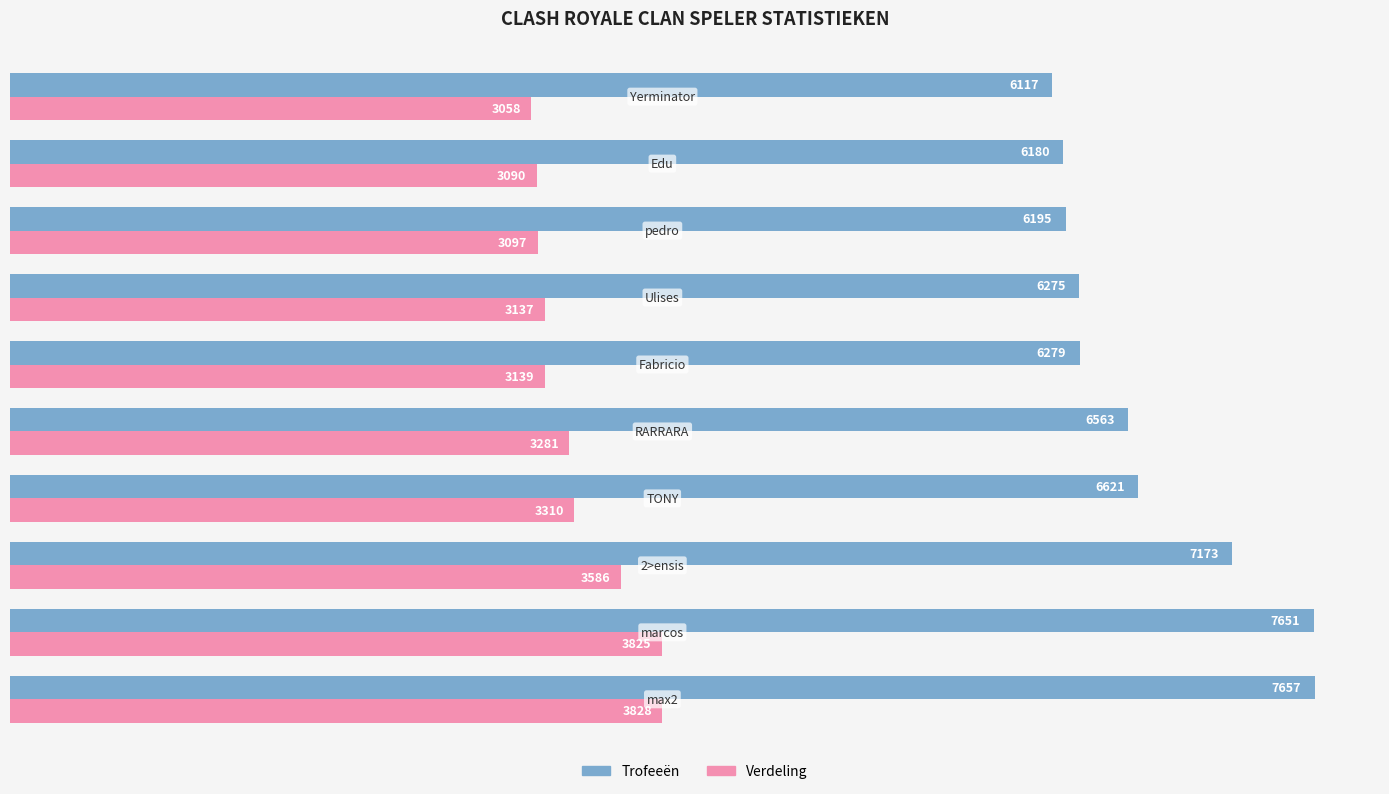

What is the difference between the second highest and second lowest values in the Verdeling series?

735